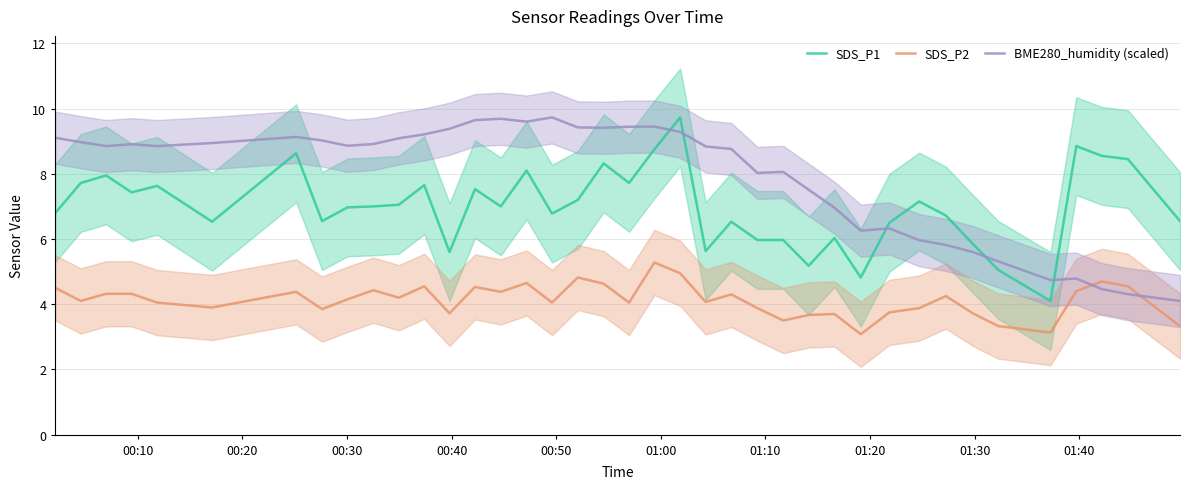

What is the minimum value for BME280_humidity (scaled)?

4.1